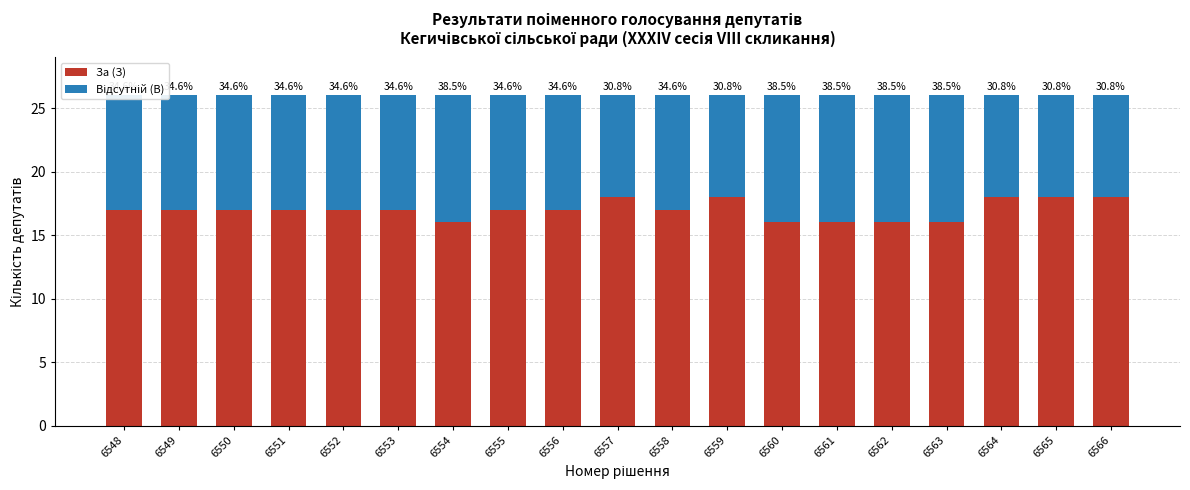

The value of Відсутній (В) at 6553 is 5. True or false?

False